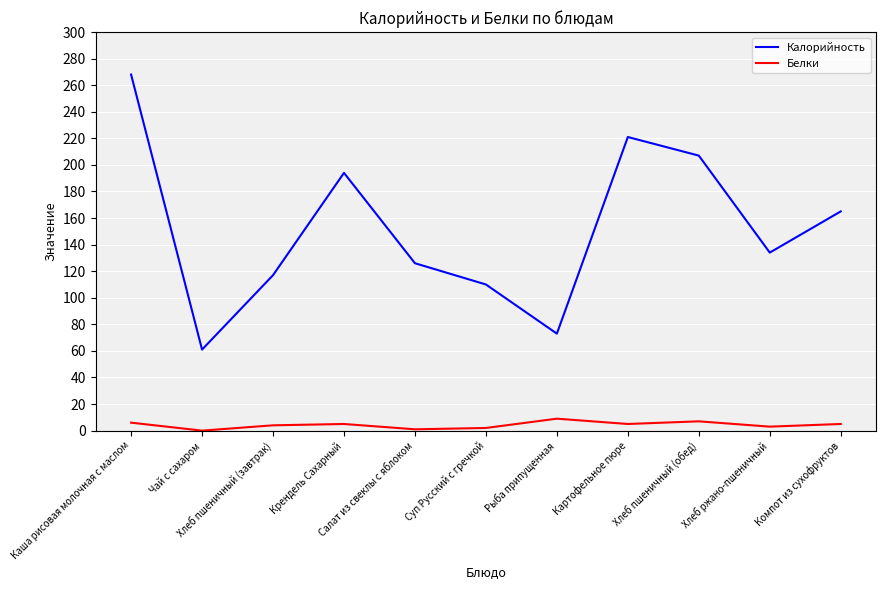

Where is the first local maximum for Калорийность?

Крендель Сахарный